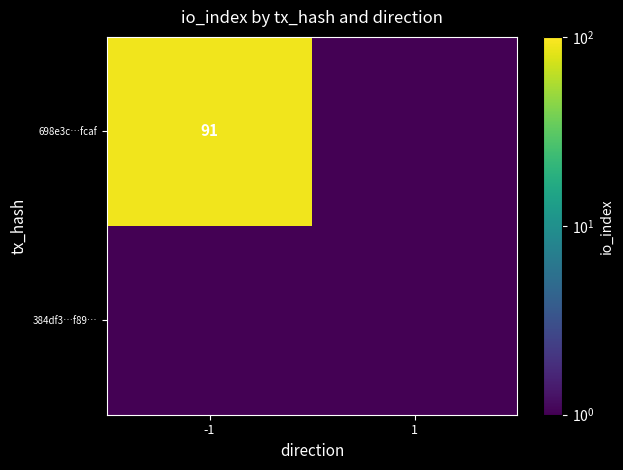

The 698e3c…fcaf series shows 144.7 at -1. True or false?

False